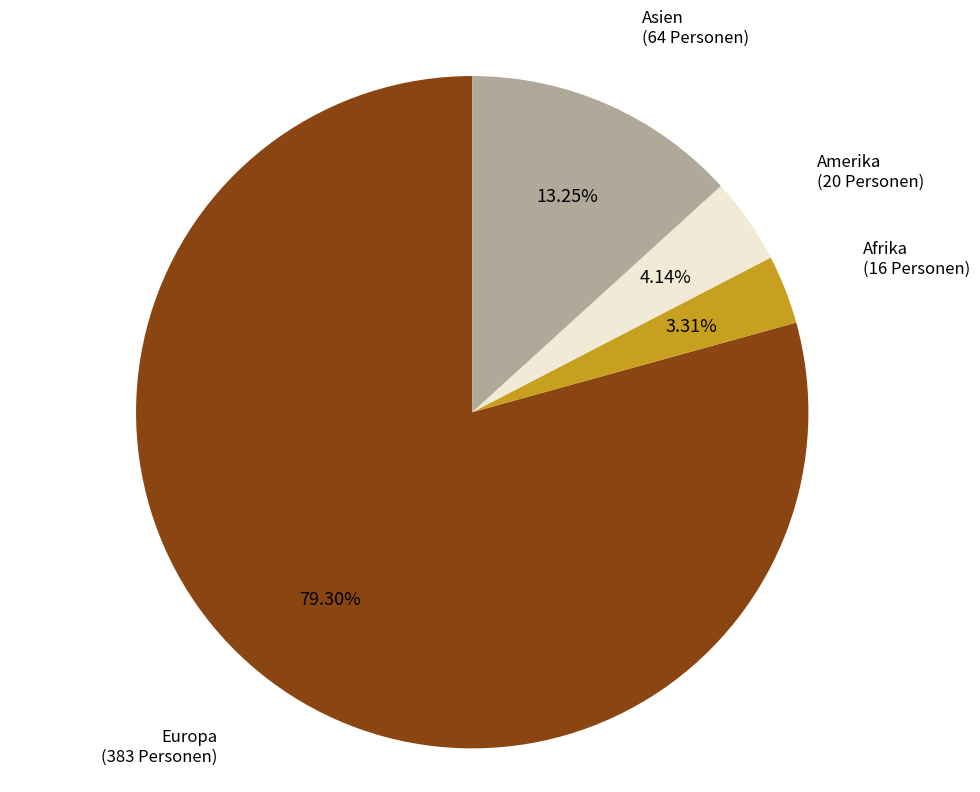

Does any single category account for the majority?

Yes